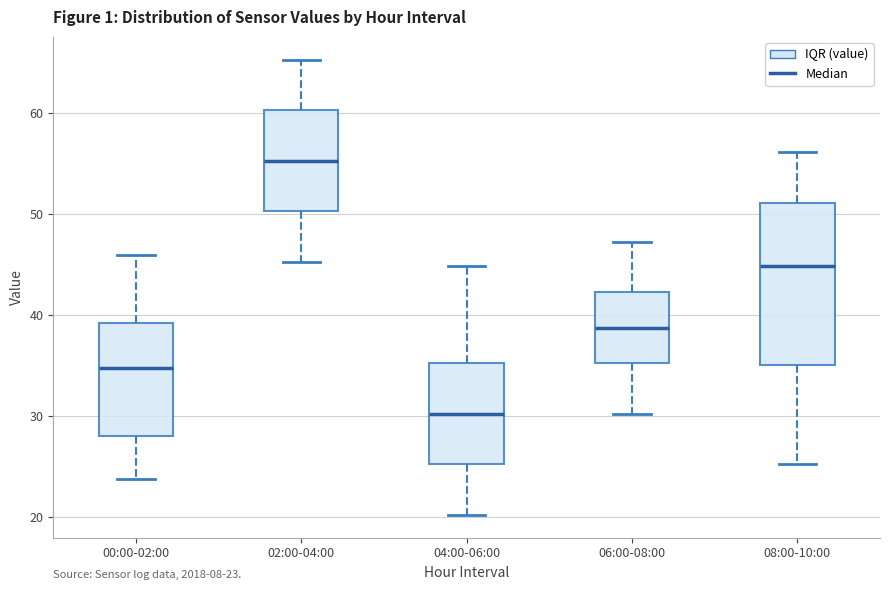

Which box has the lowest median line?

04:00-06:00